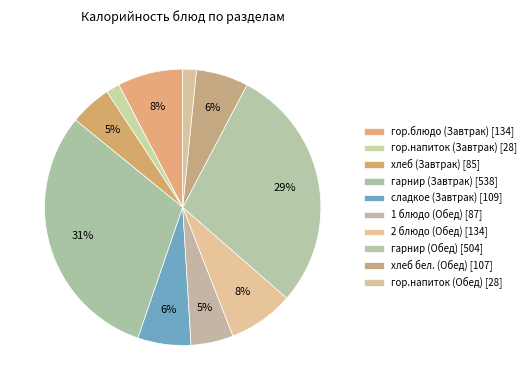

How many segments does this pie chart have?

10